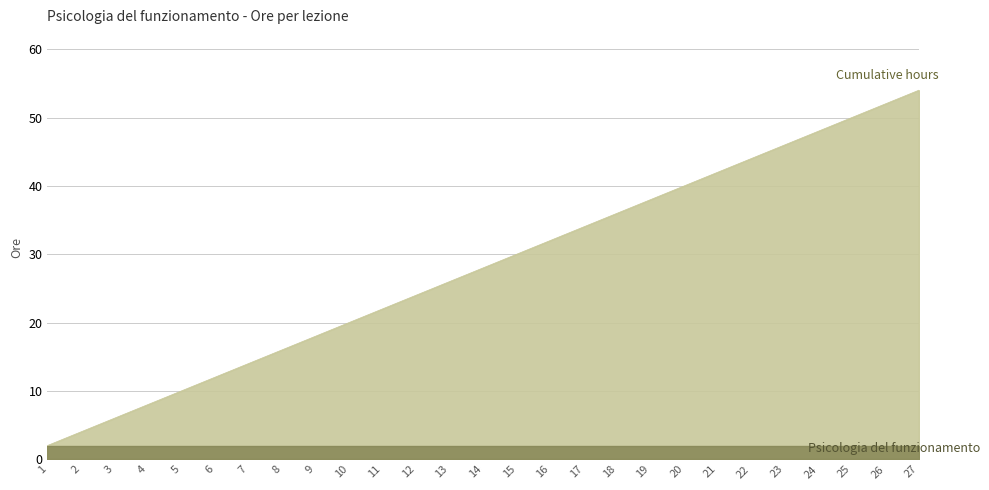

What is the sum of the values at 5 and 15?

40